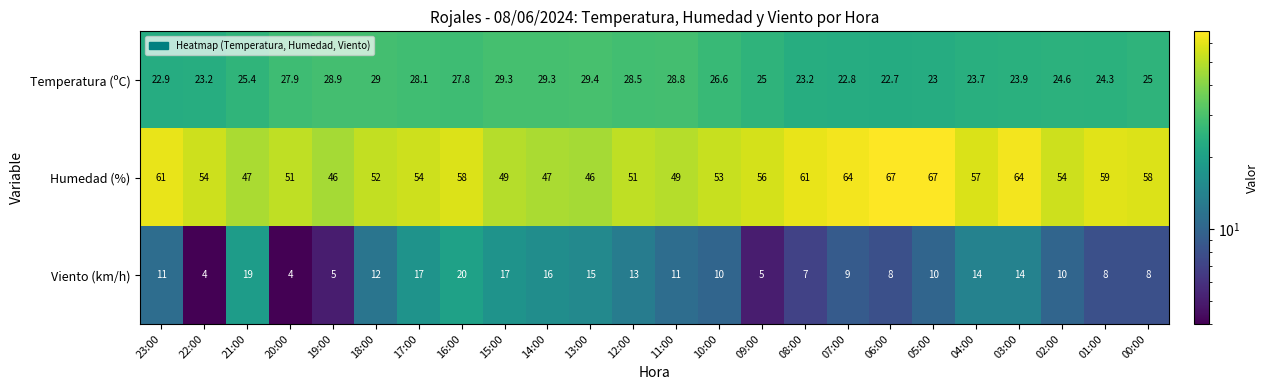

What is the difference between the highest and lowest values at 22:00?

50.0